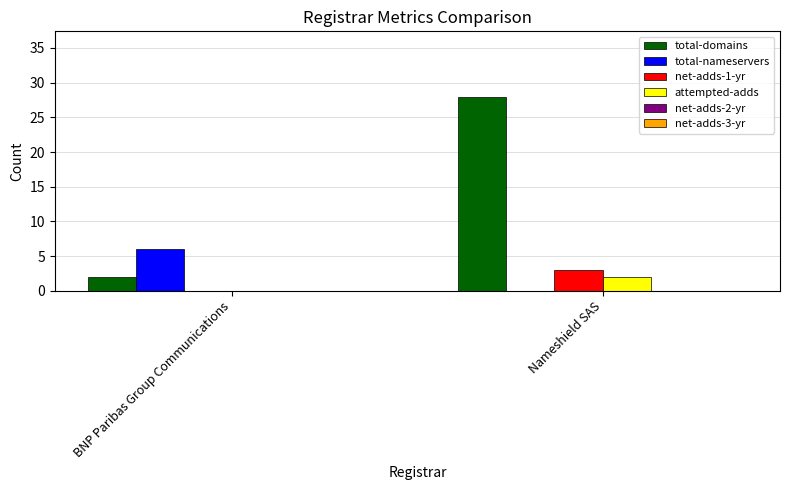

Which series has the largest total across all categories?

total-domains